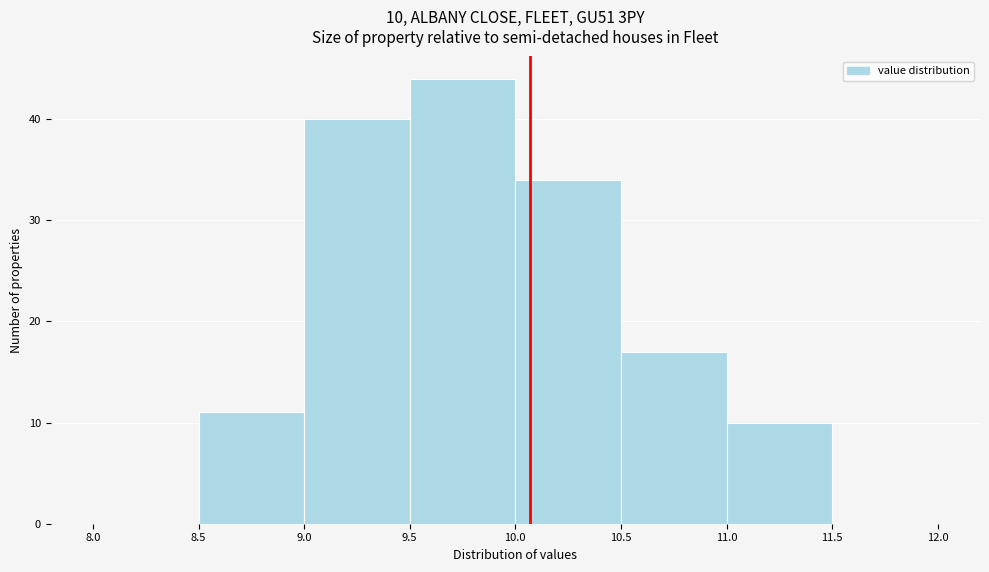

Over which range of the x-axis is the bar tallest?

9.5 to 10.0